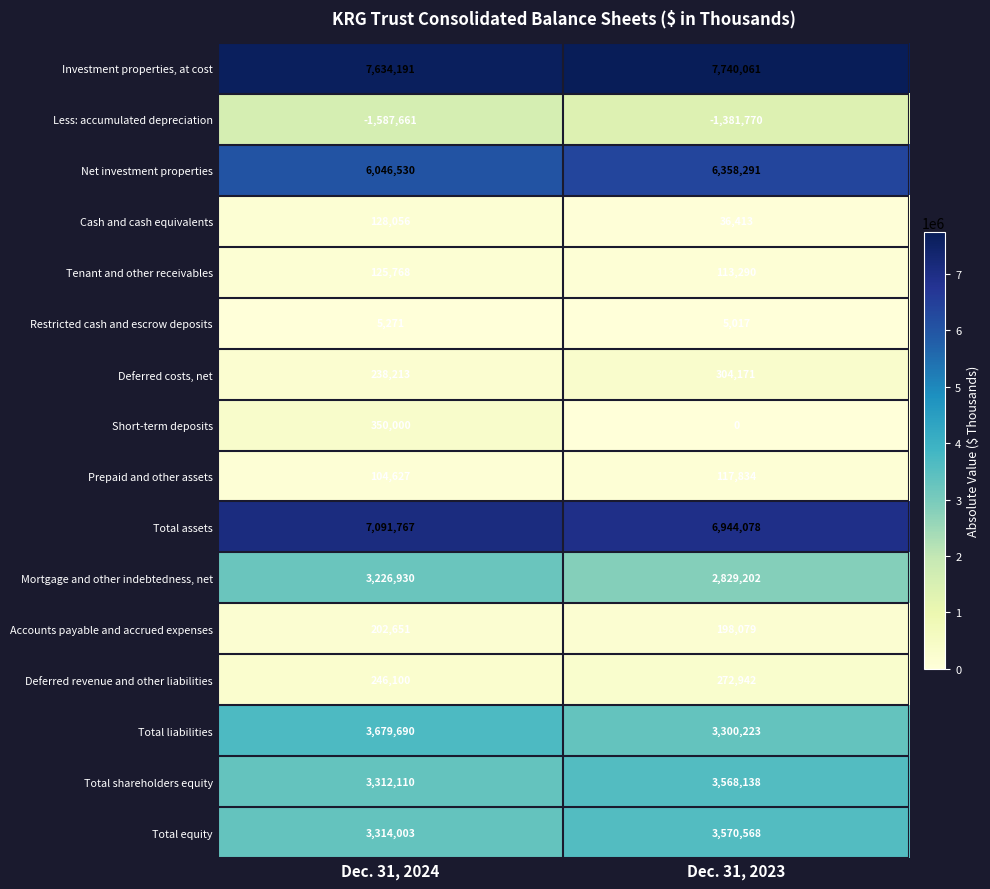

Which series has the largest total across all categories?

Investment properties, at cost